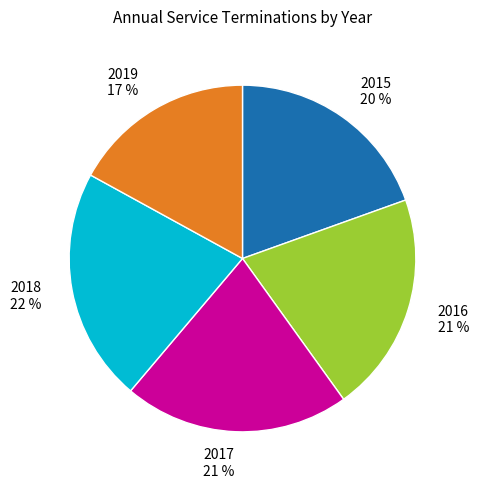

Is it true that 2019 17 % is 28% of the pie?

False